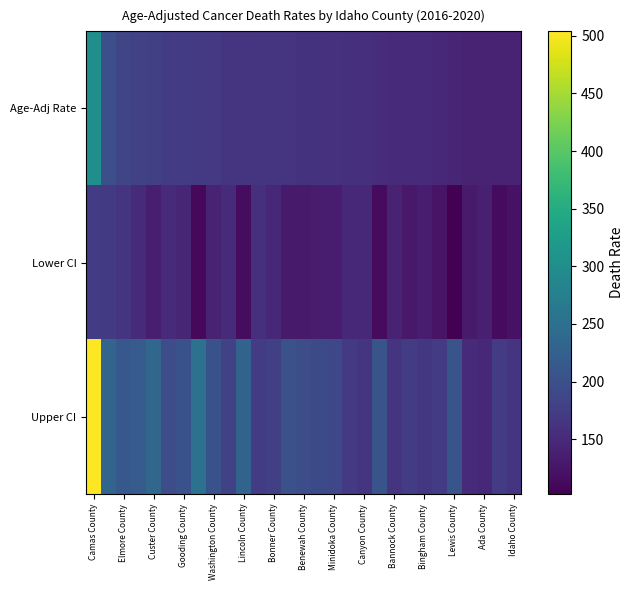

What is the maximum value shown in the chart?

503.9